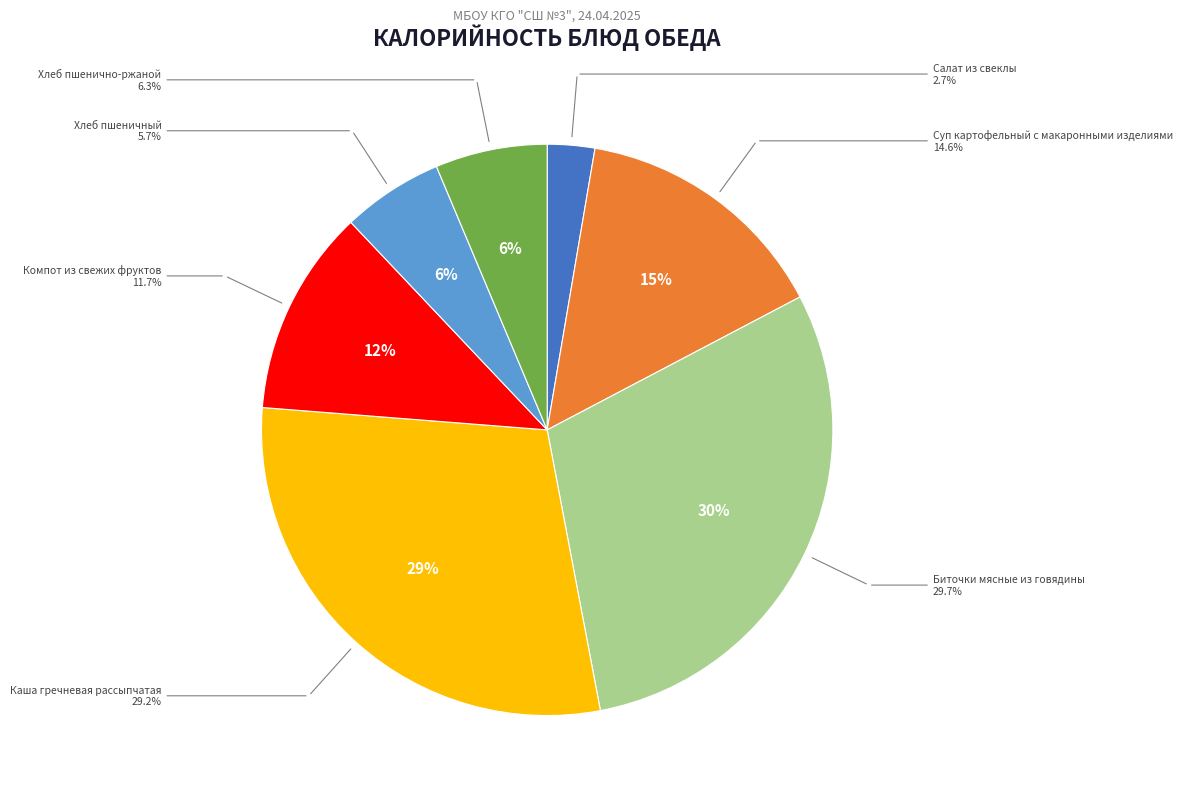

True or false: Компот из свежих фруктов accounts for 5% of the total.

False